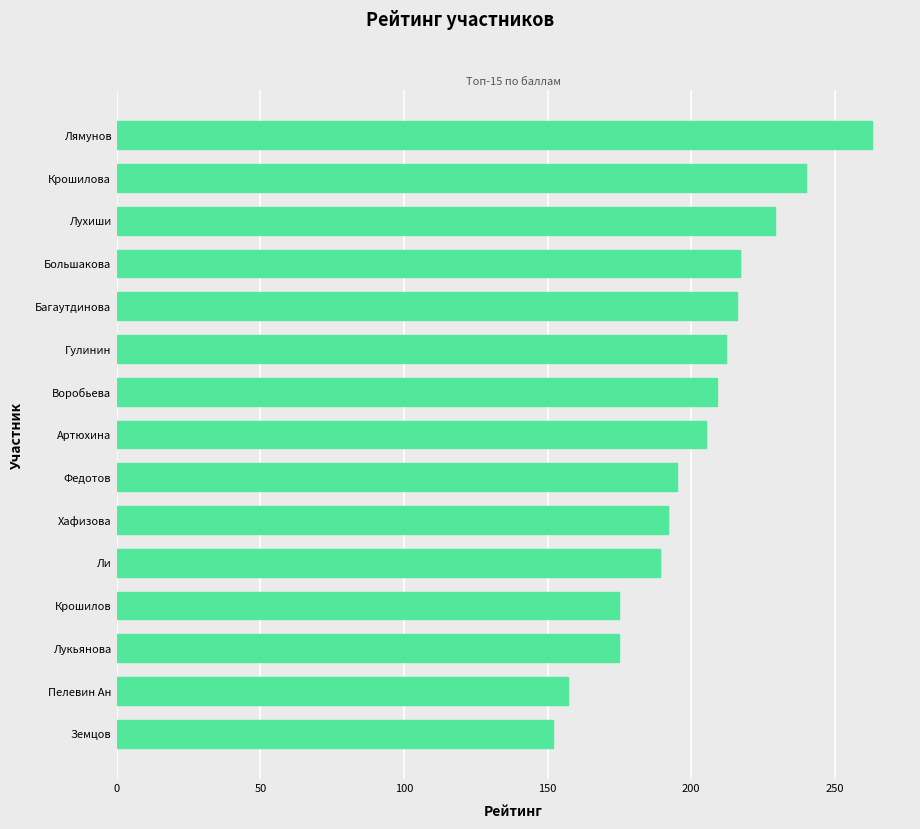

What is the greatest value displayed?

263